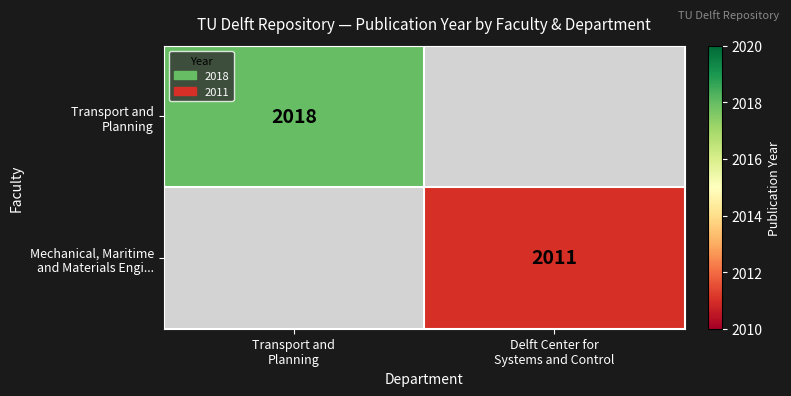

Read the Transport and Planning value at Transport and Planning.

2018.0